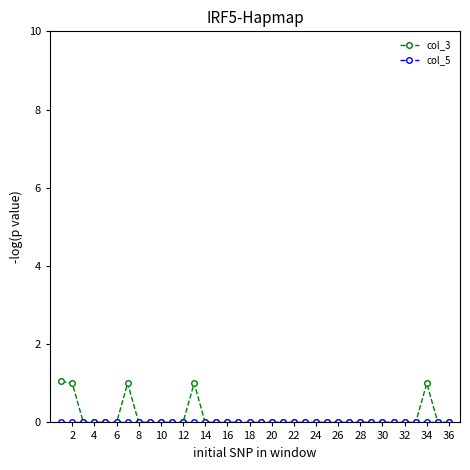

At how many categories does at least one series exceed 0?

5